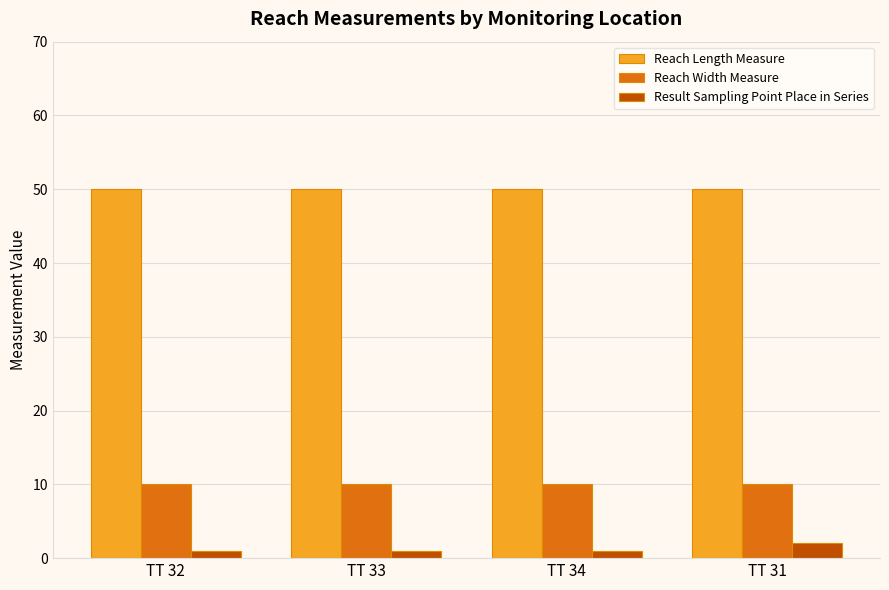

The Reach Length Measure series shows 50 at TT 34. True or false?

True